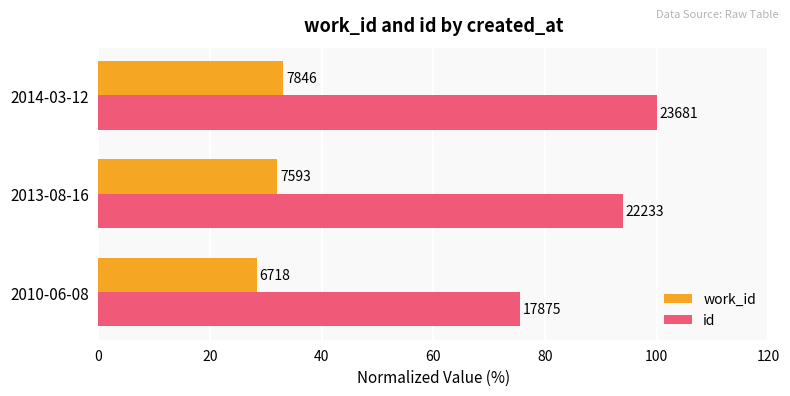

What are all the series names shown in the legend?

work_id, id